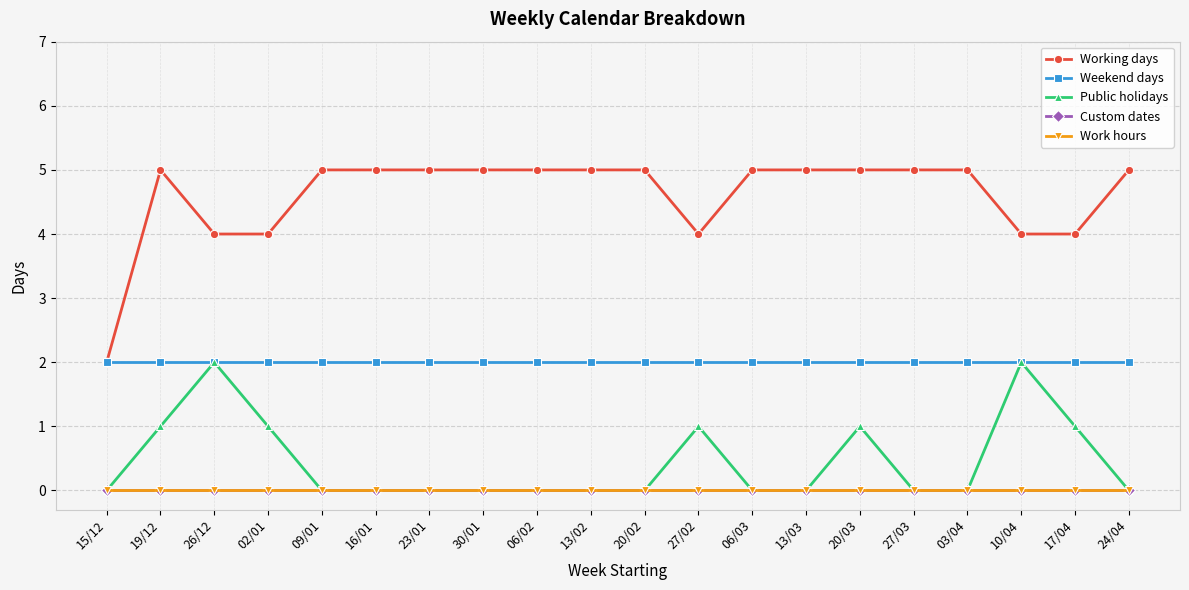

Does the chart have visible grid lines?

Yes